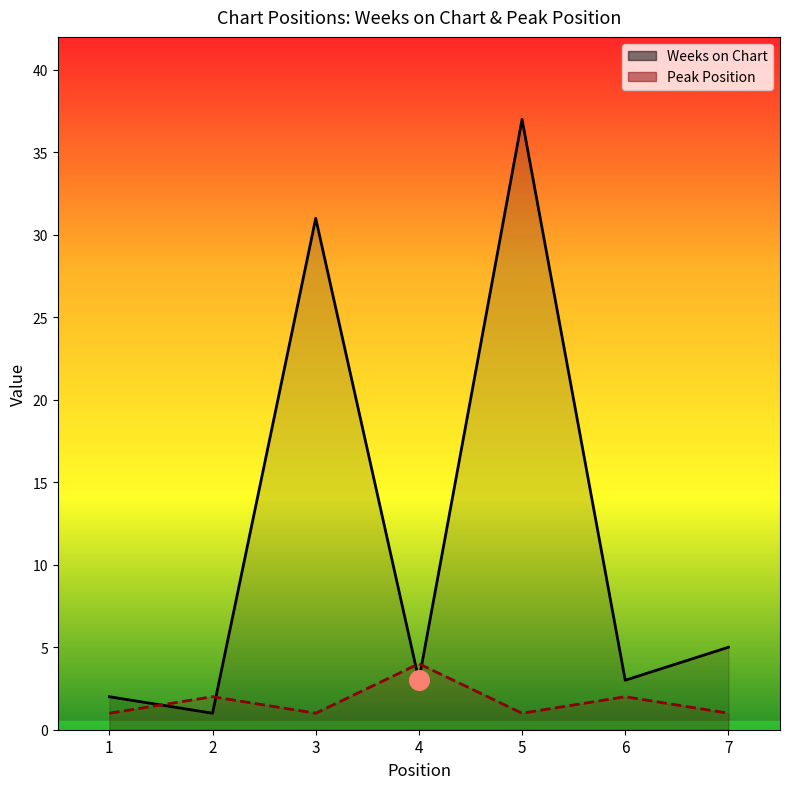

Which series has the largest total across all categories?

Weeks on Chart